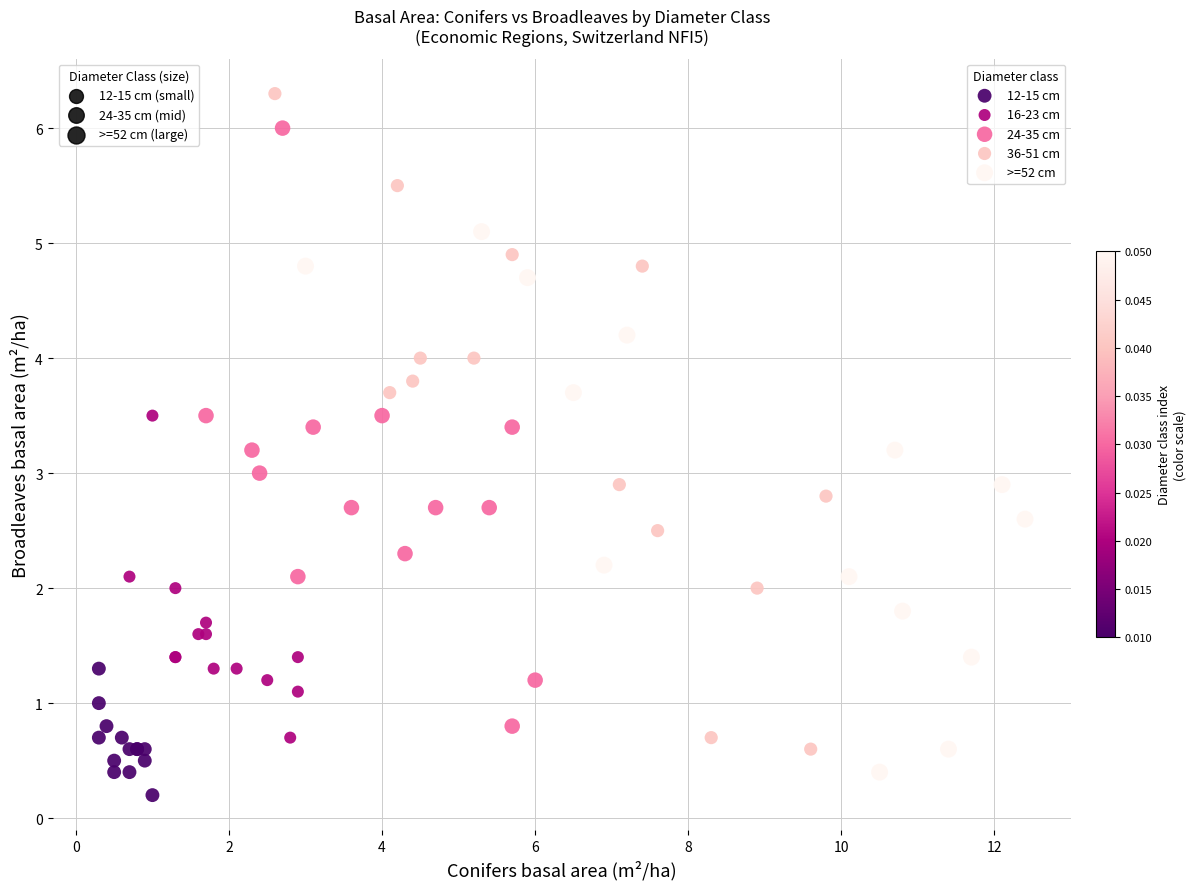

Which series has the largest Y range (max minus min)?

36-51 cm